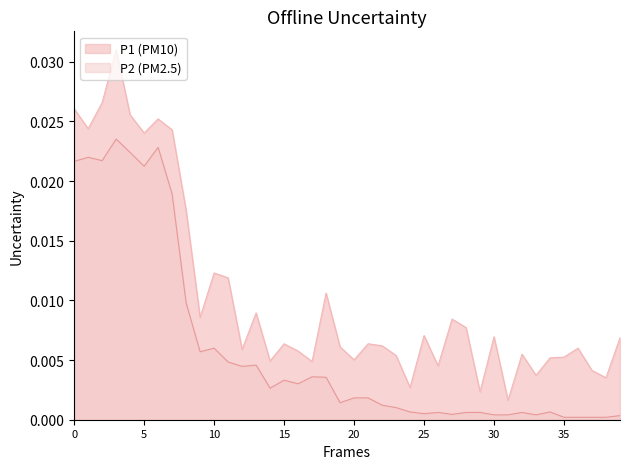

How many categories are shown in the chart?

40